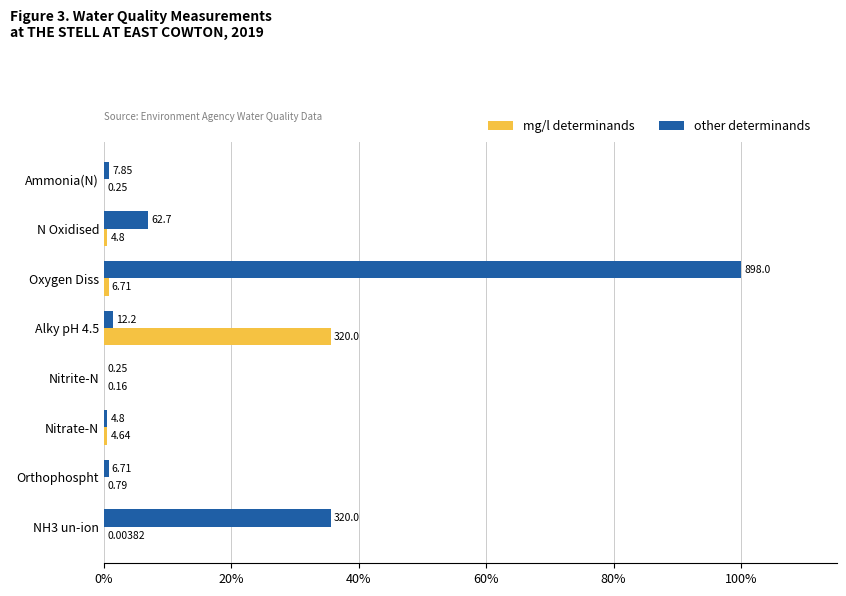

Which series has the widest spread of values?

other determinands